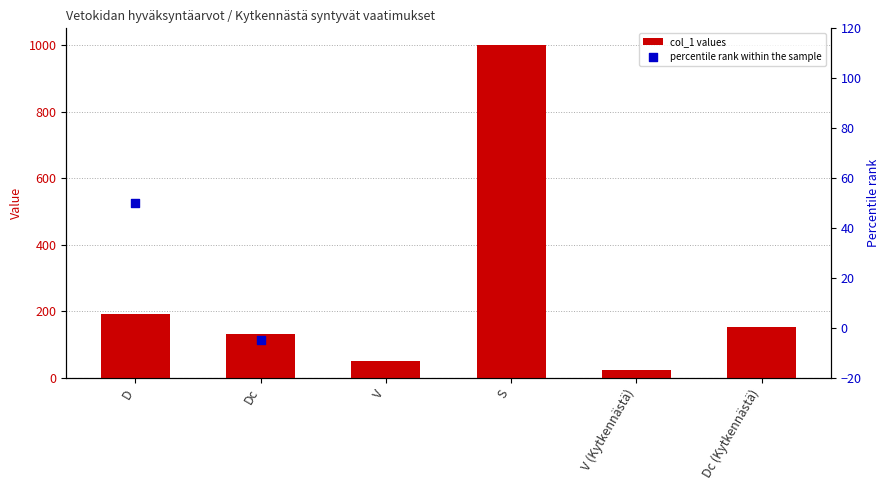

What is the change in value from D to V (Kytkennästä)?

-167.3